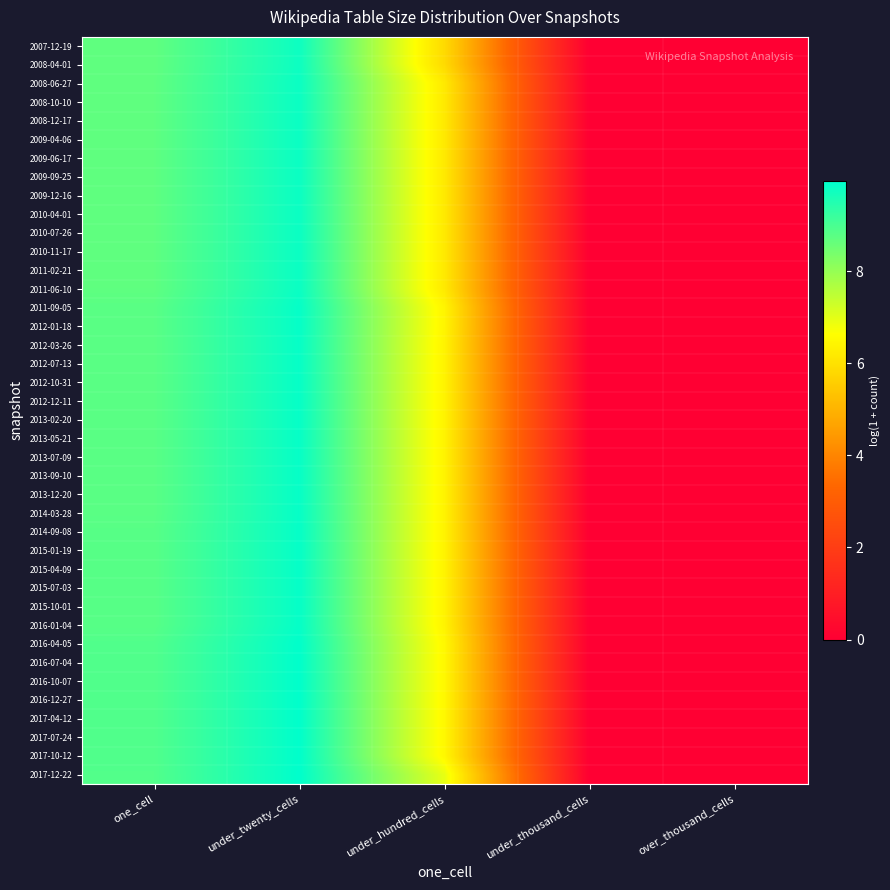

Which label corresponds to the smallest value in the chart?

under_thousand_cells